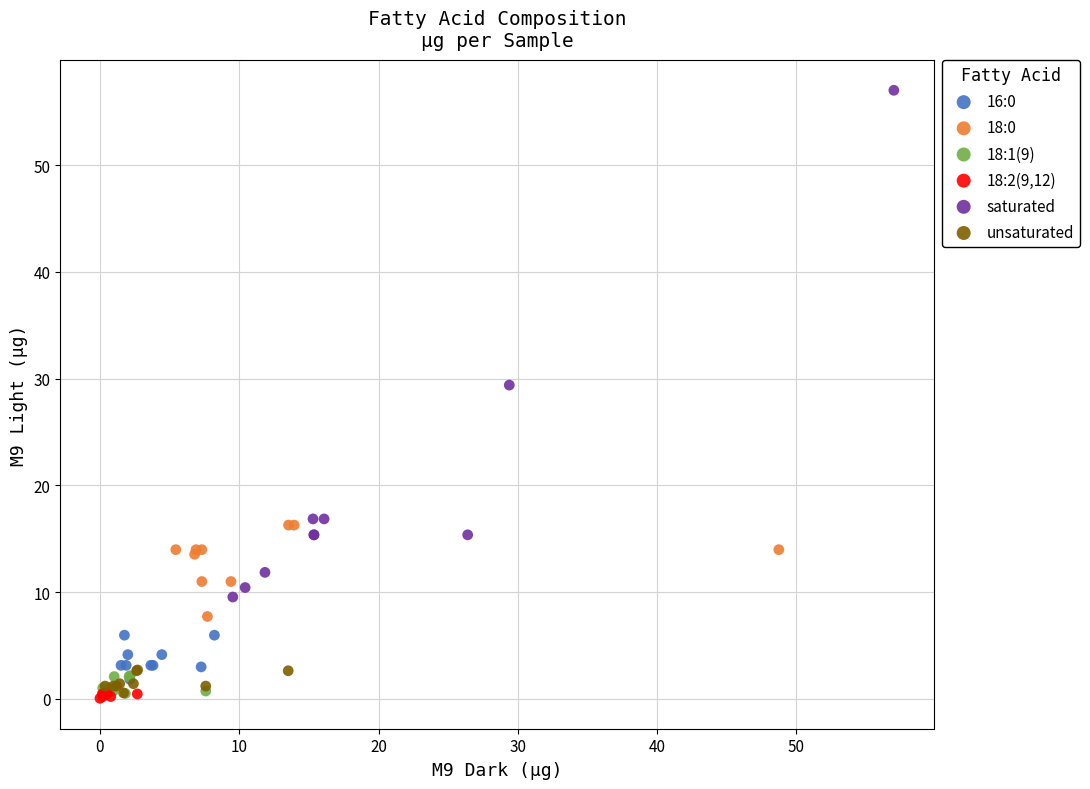

Which series has the widest spread of Y values?

saturated